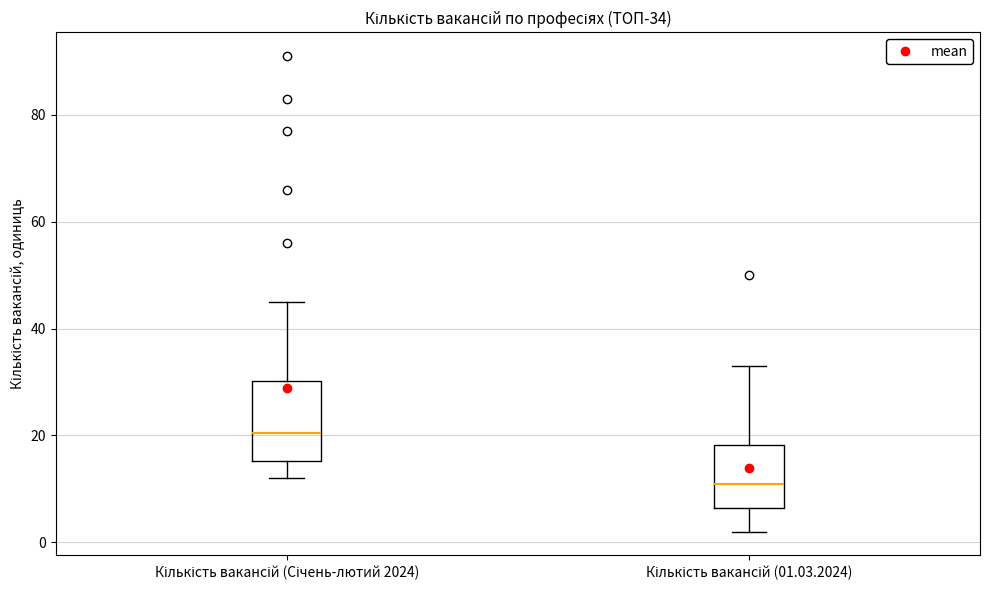

Which box has the lowest median line?

Кількість вакансій (01.03.2024)